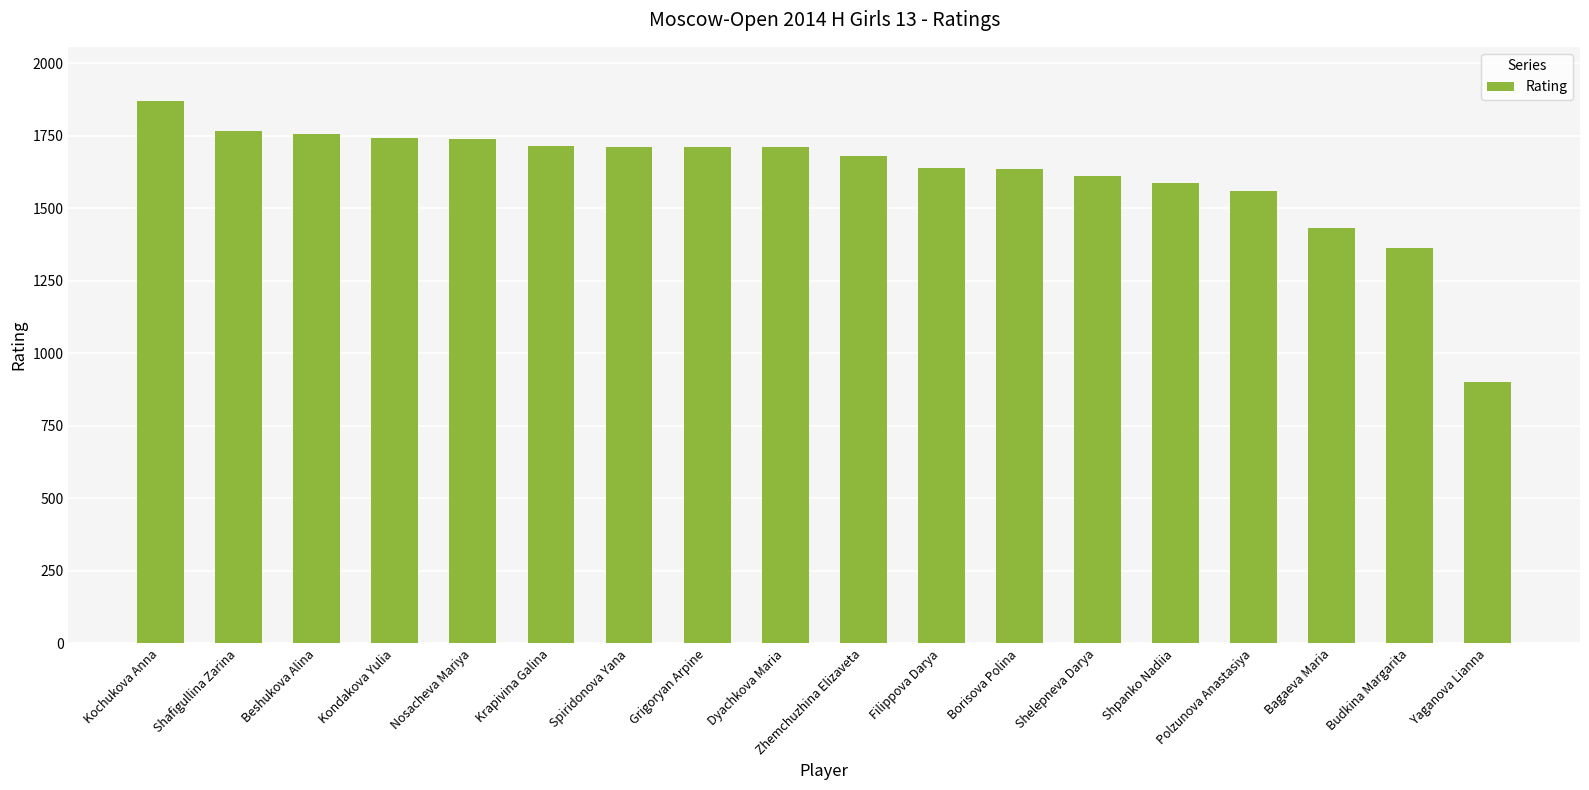

At which label does the data first exceed 1709?

Kochukova Anna